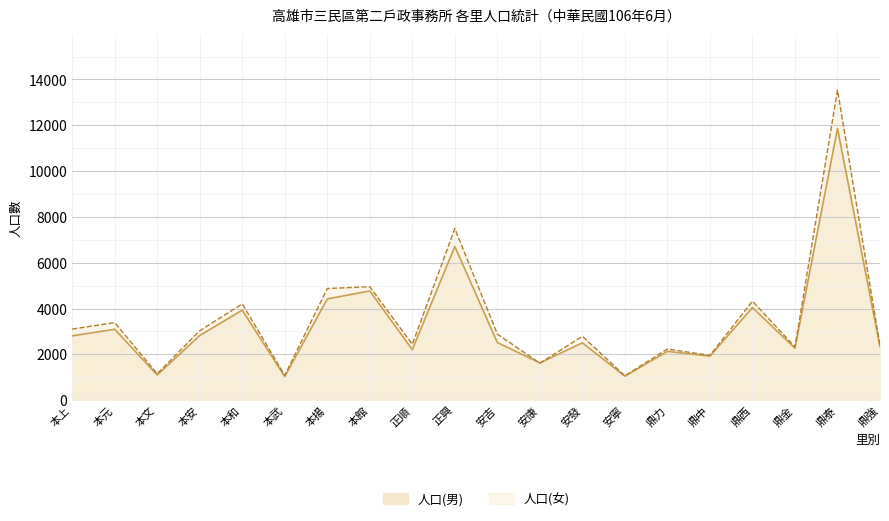

Which series has the largest total across all categories?

人口(女)